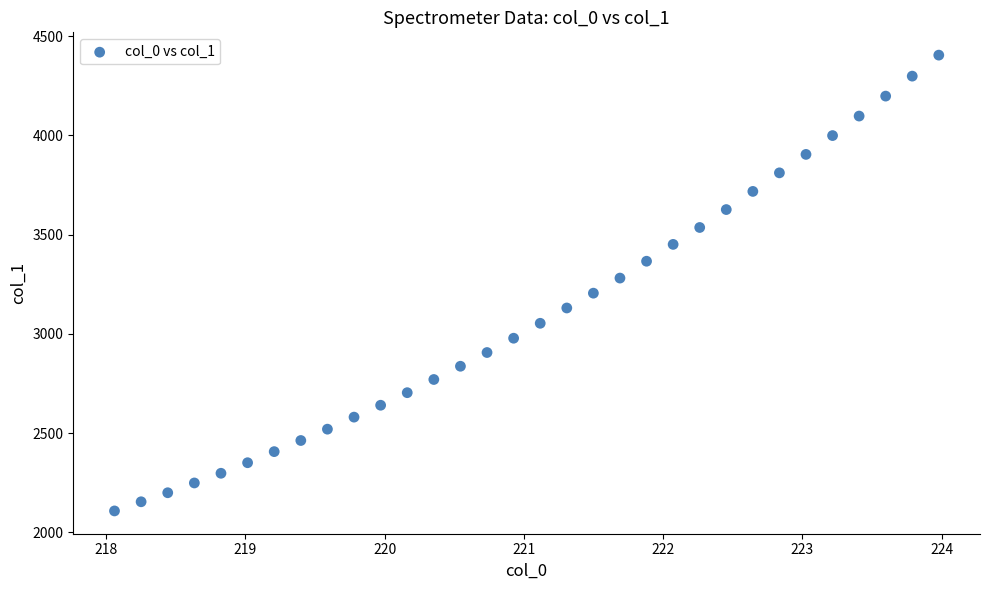

What is the range of X values (max minus min)?

5.9